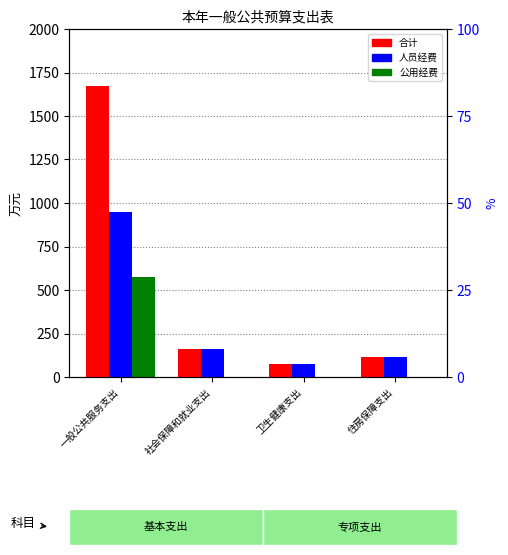

List the series in order of their peak value, highest first.

合计, 人员经费, 公用经费